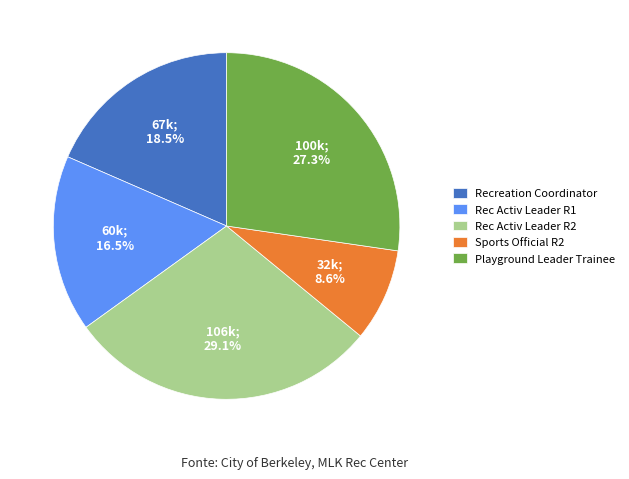

Is the sum of Recreation Coordinator and Rec Activ Leader R2 greater than half?

No